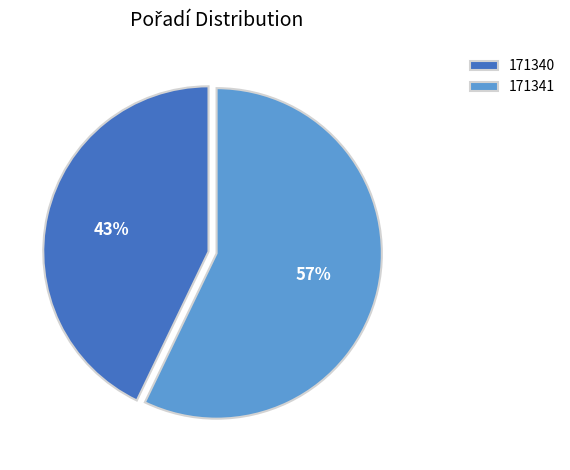

Is the sum of 171341 and 171340 greater than half?

Yes